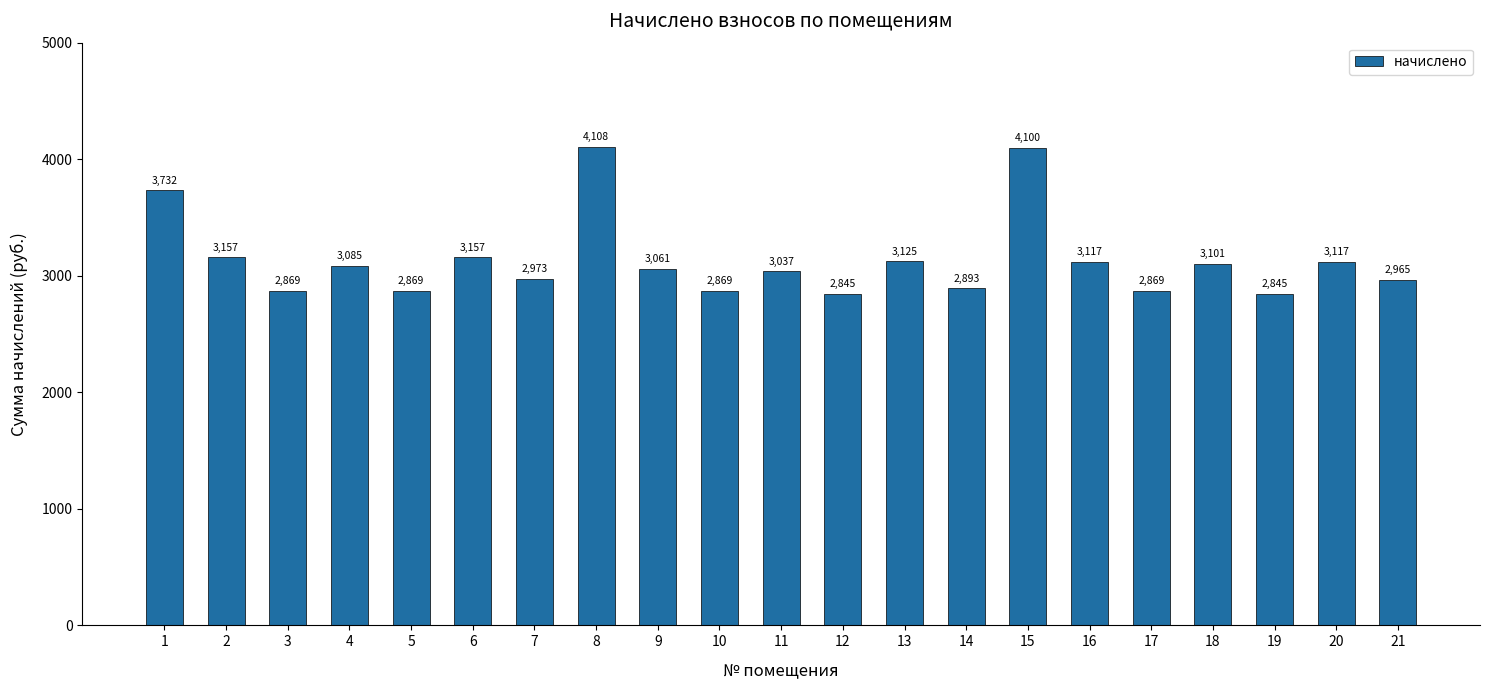

What is the smallest value displayed?

2845.2